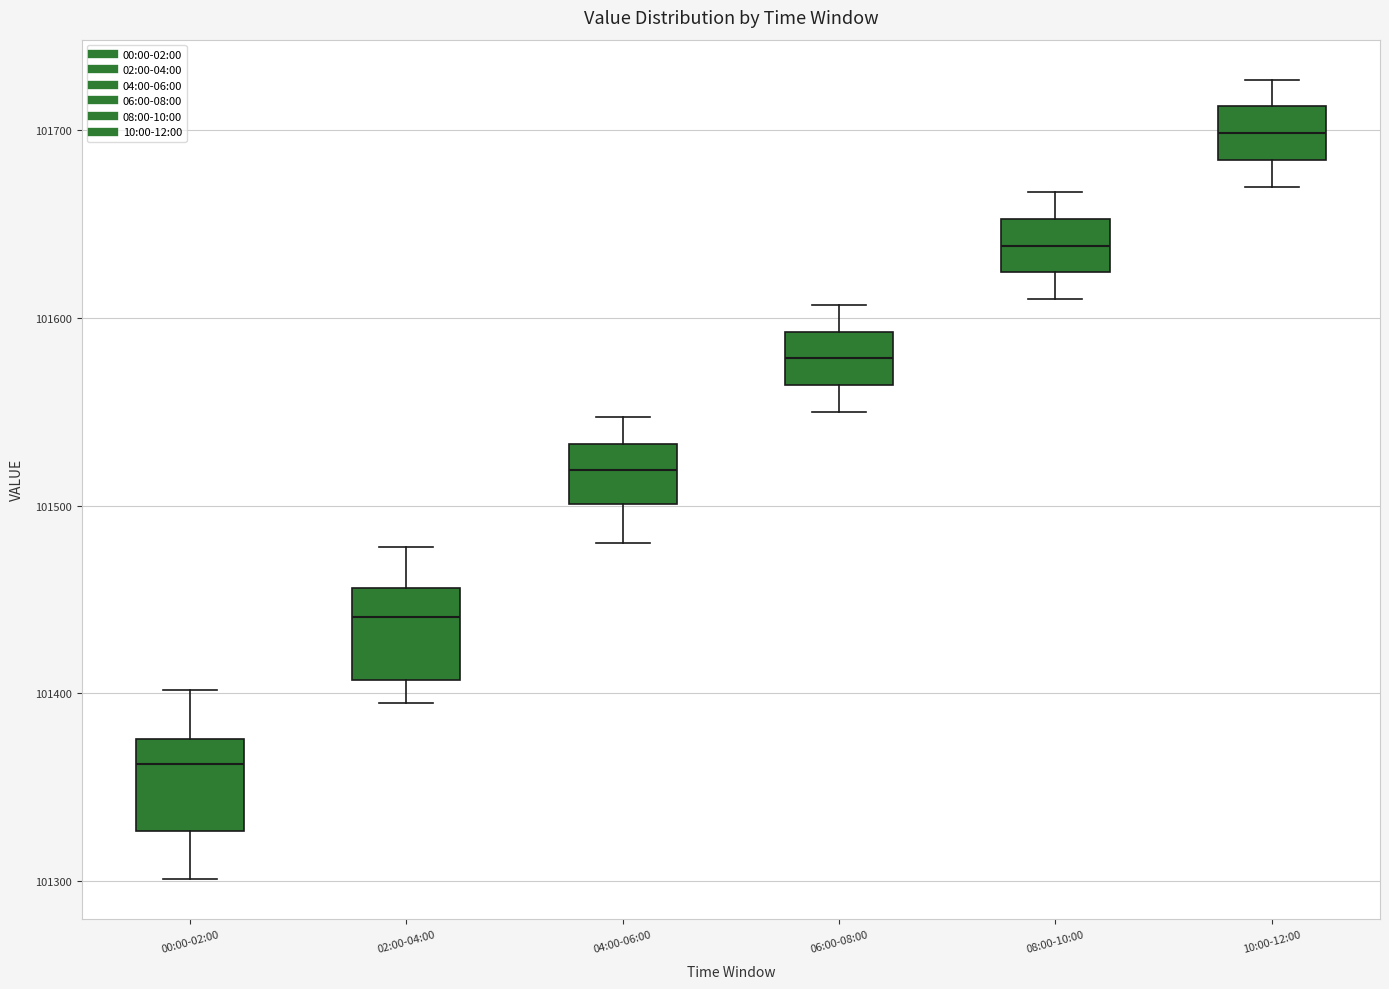

Where does the lower whisker of the box for 08:00-10:00 end on the y-axis? The values are not printed on the chart, so give them approximately, as read against the axis.

101610